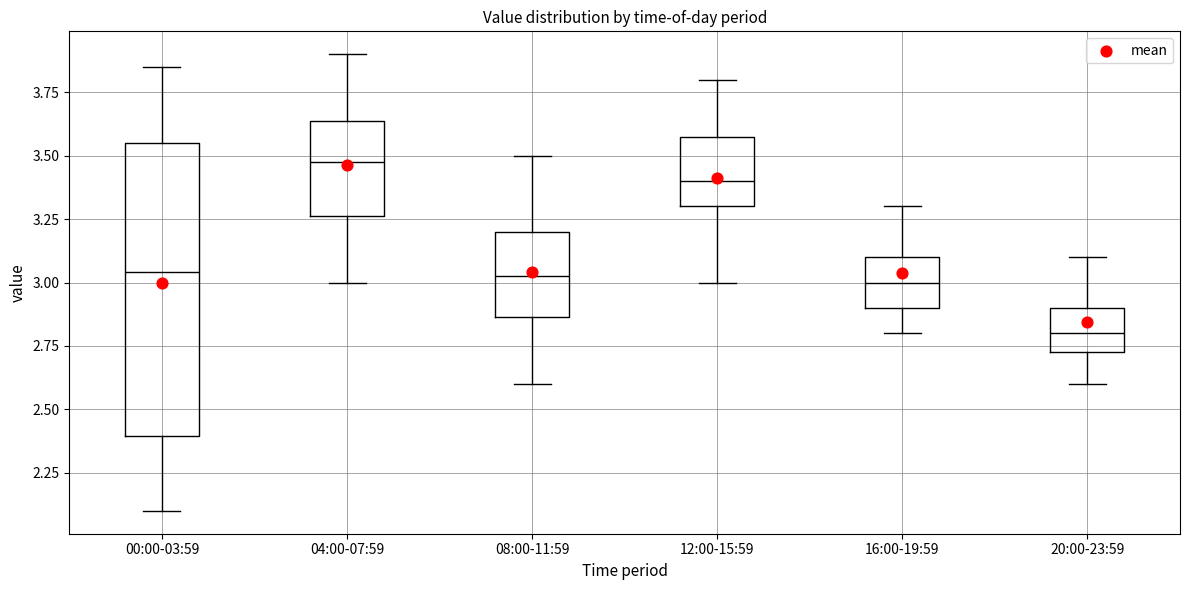

Comparing the boxes themselves (not the whiskers), which one is the tallest?

00:00-03:59